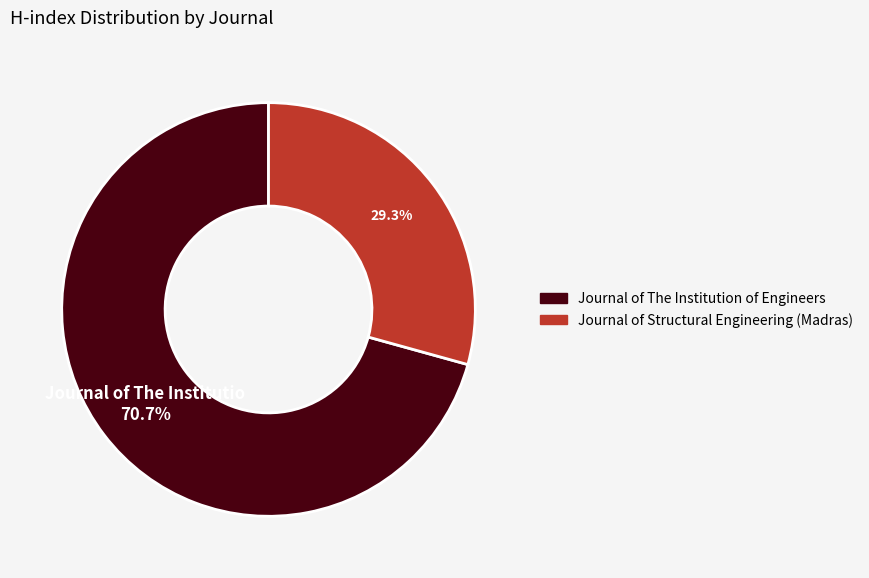

Is Journal of The Institution of Engineers the majority of the pie?

Yes